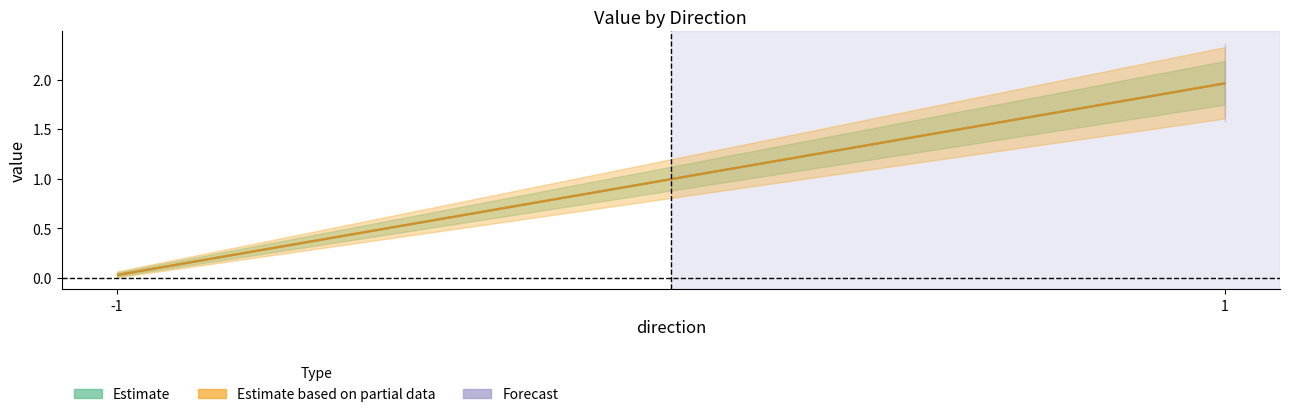

At which category is the sum across all series the highest?

1